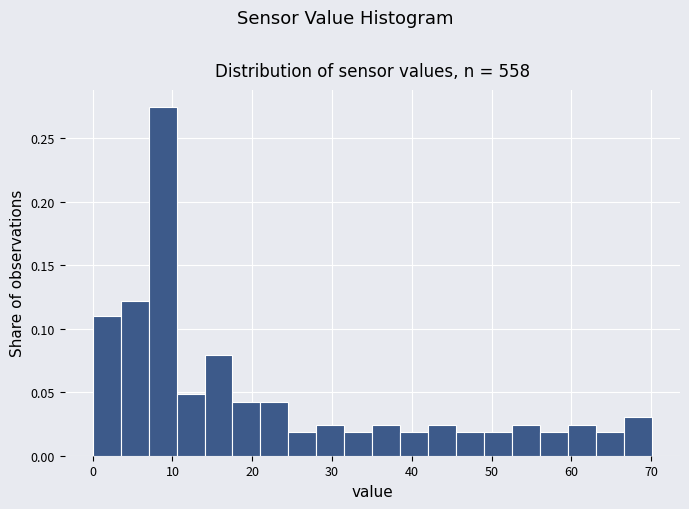

Read against the x-axis, roughly where is the centre of the tallest bar?

9